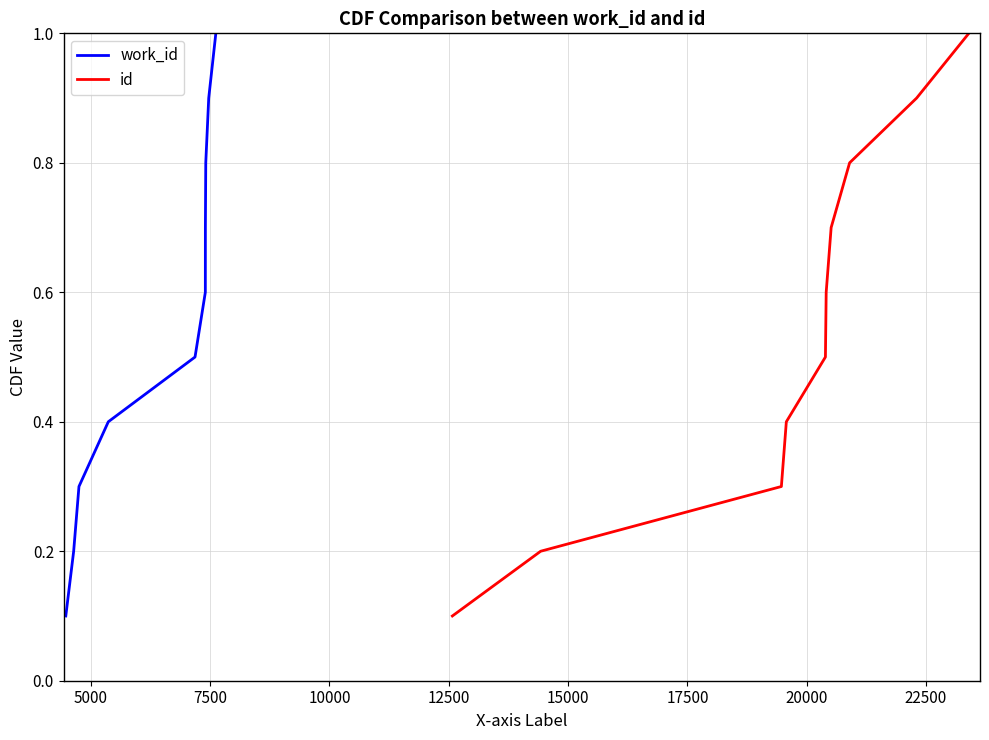

What is the minimum value shown in the chart?

0.1